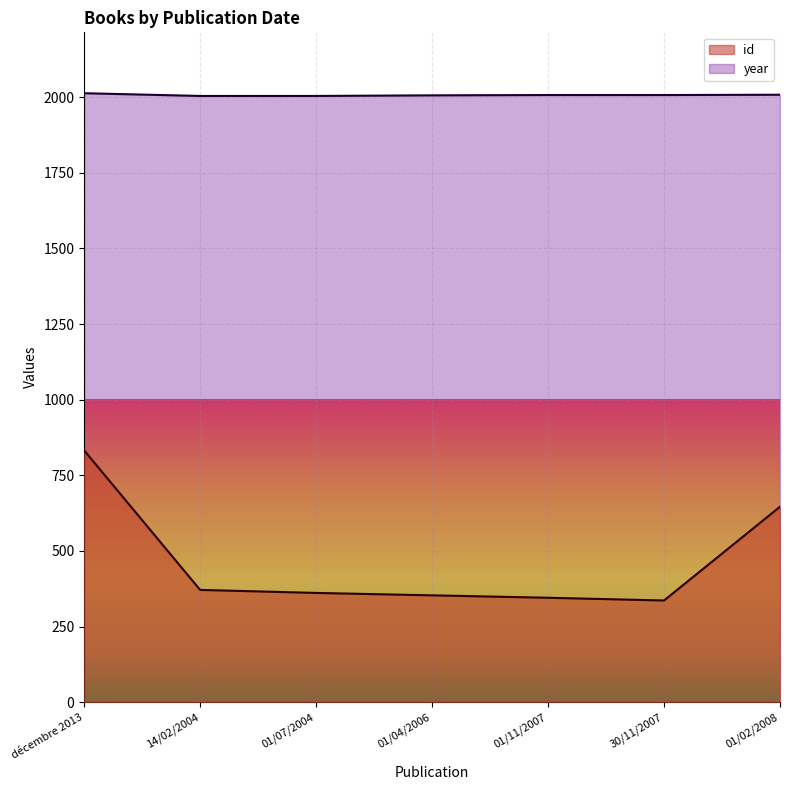

Reading right to left, list all the values displayed in this chart.

id: 646	336	345	353	361	371	832
year: 2008	2007	2007	2006	2004	2004	2013